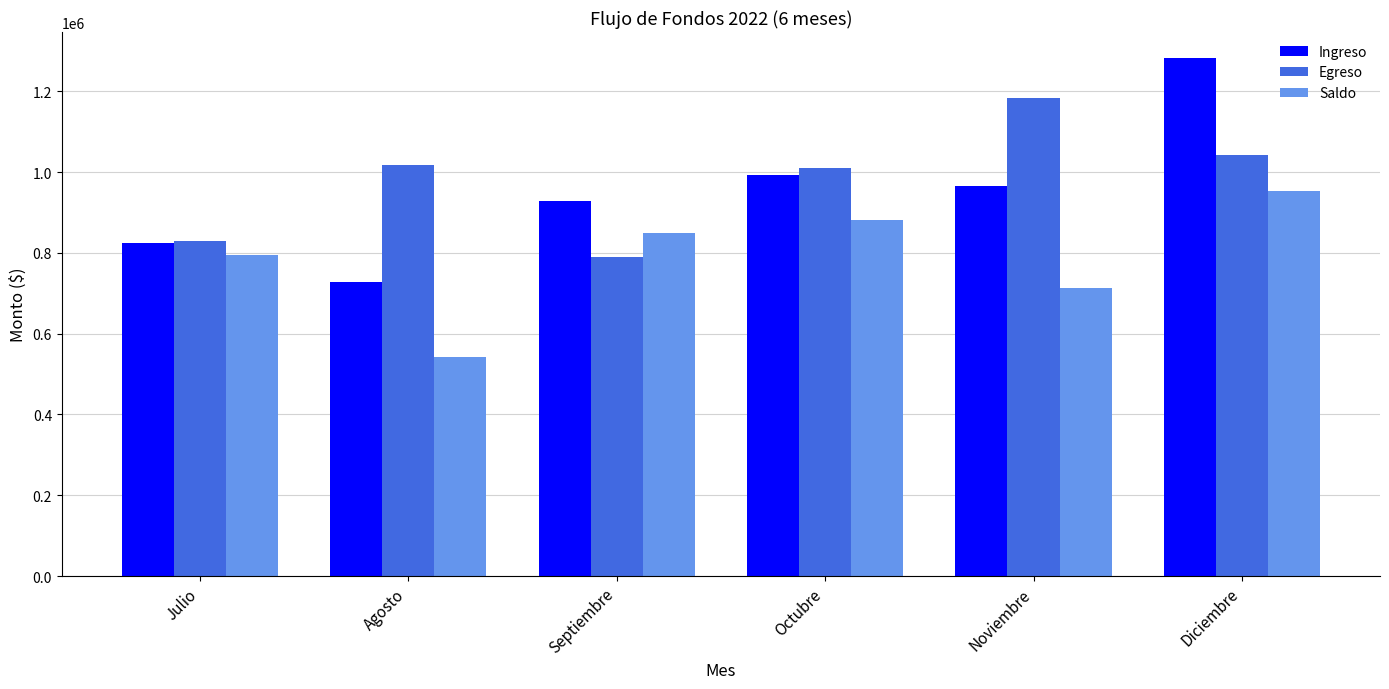

What is the spread (max minus min) of values at Noviembre?

471663.2